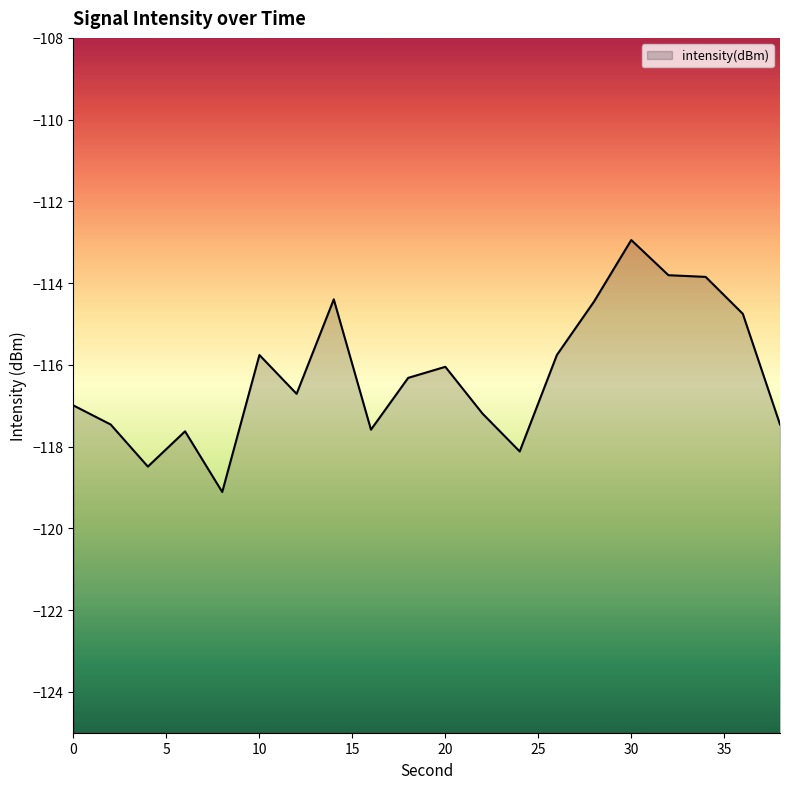

Does the chart have visible grid lines?

No